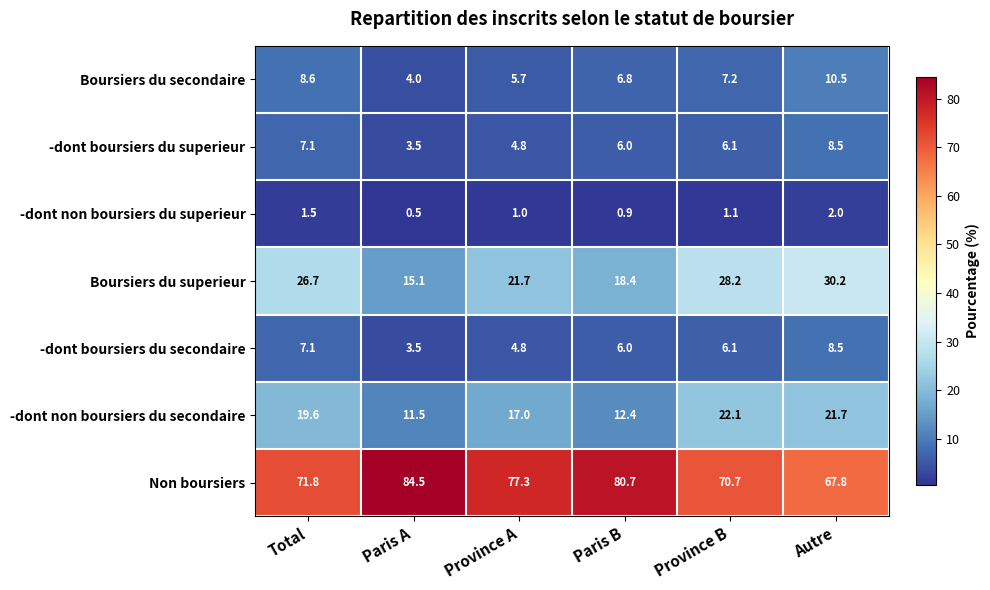

Between Total and Paris B, which series saw the biggest shift?

Non boursiers